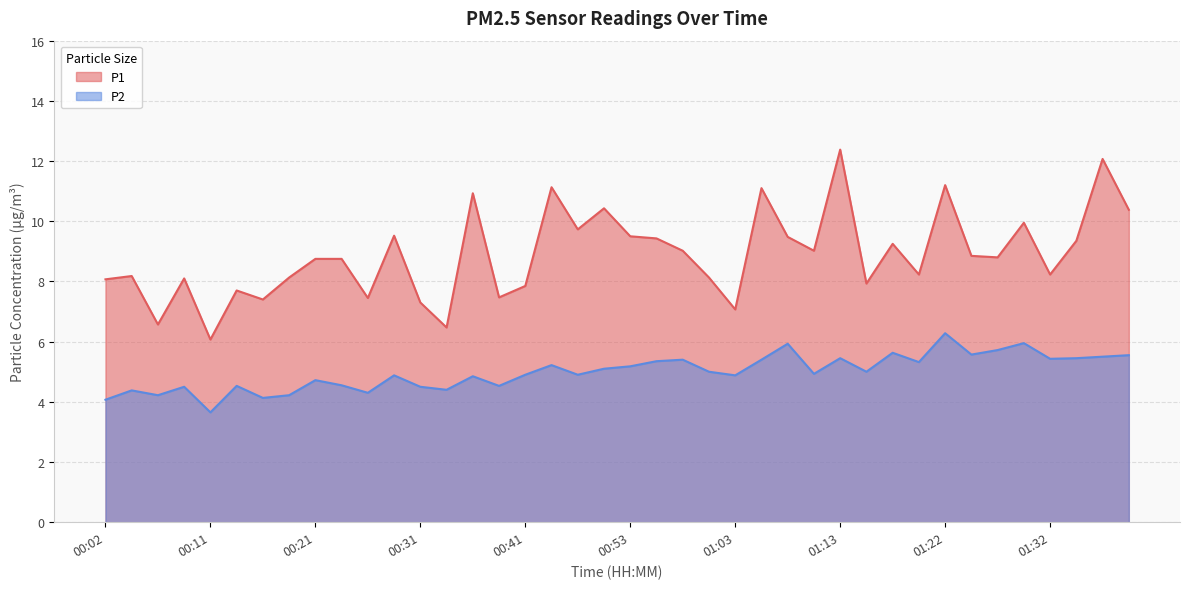

Reading right to left, transcribe all the data shown in this chart.

P1: 01:39=10.4	01:37=12.1	01:35=9.3	01:32=8.2	01:30=9.9	01:27=8.8	01:25=8.8	01:22=11.2	01:20=8.2	01:18=9.2	01:15=7.9	01:13=12.4	01:10=9.0	01:08=9.5	01:05=11.1	01:03=7.1	01:01=8.1	00:58=9.0	00:56=9.4	00:53=9.5	00:48=10.4	00:46=9.7	00:43=11.1	00:41=7.8	00:38=7.5	00:36=10.9	00:33=6.5	00:31=7.3	00:28=9.5	00:26=7.5	00:24=8.8	00:21=8.8	00:19=8.1	00:16=7.4	00:14=7.7	00:11=6.1	00:09=8.1	00:06=6.6	00:04=8.2	00:02=8.1
P2: 01:39=5.5	01:37=5.5	01:35=5.5	01:32=5.4	01:30=6.0	01:27=5.7	01:25=5.6	01:22=6.3	01:20=5.3	01:18=5.6	01:15=5.0	01:13=5.5	01:10=4.9	01:08=5.9	01:05=5.4	01:03=4.9	01:01=5.0	00:58=5.4	00:56=5.3	00:53=5.2	00:48=5.1	00:46=4.9	00:43=5.2	00:41=4.9	00:38=4.5	00:36=4.8	00:33=4.4	00:31=4.5	00:28=4.9	00:26=4.3	00:24=4.5	00:21=4.7	00:19=4.2	00:16=4.1	00:14=4.5	00:11=3.6	00:09=4.5	00:06=4.2	00:04=4.4	00:02=4.1